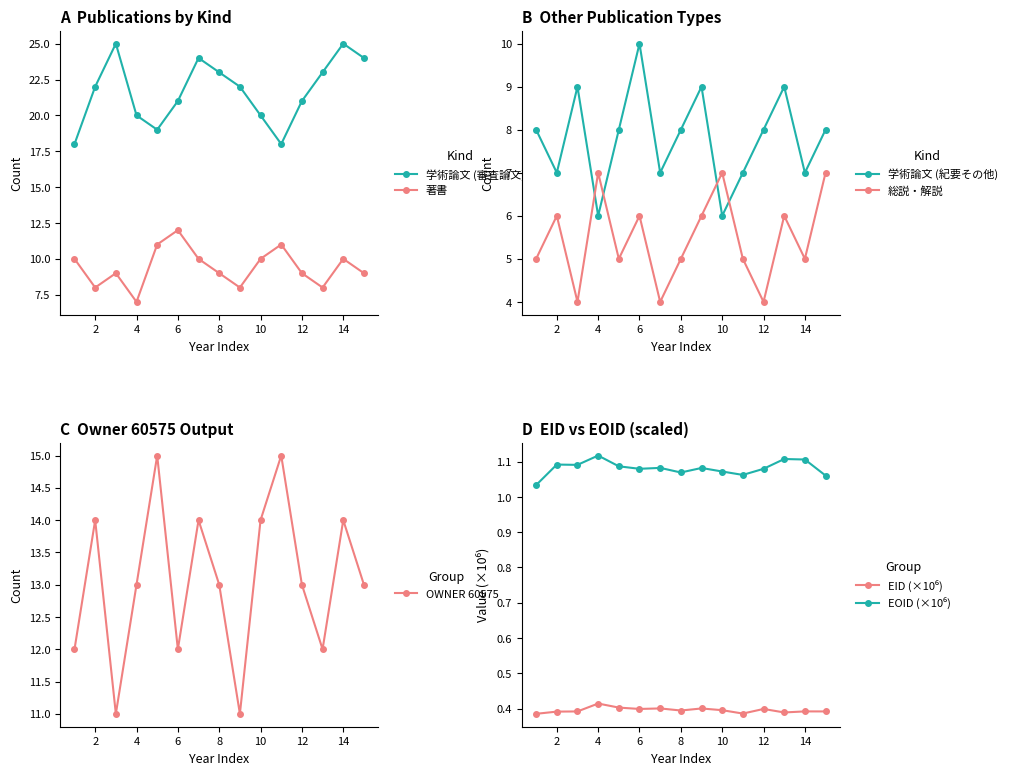

True or false: 学術論文 (紀要その他) and 総説・解説 intersect in this chart.

True